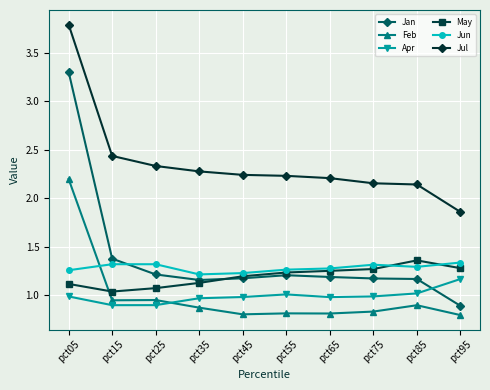

What is the value of the Feb point at the 10th from the left?

0.8